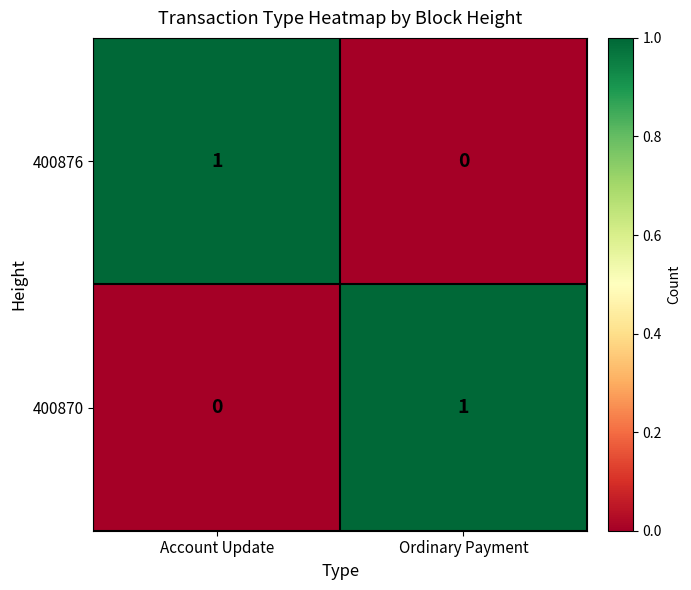

Is it true that 400870 equals 1 at Ordinary Payment?

True